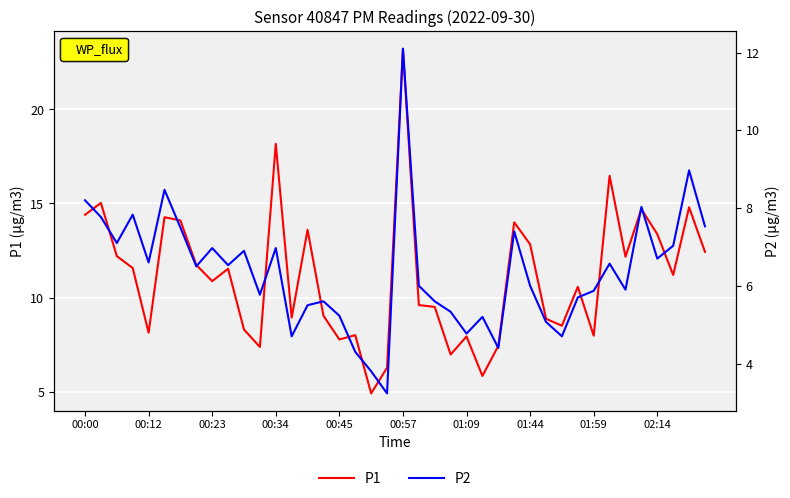

Rank the series by their average value, from lowest to highest.

P2, P1